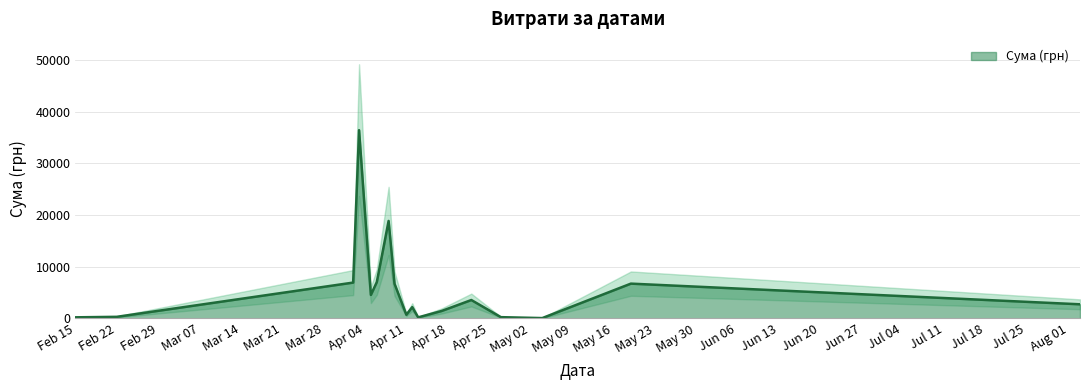

Approximately how many times larger is the value at 9 compared to 17?

0.2